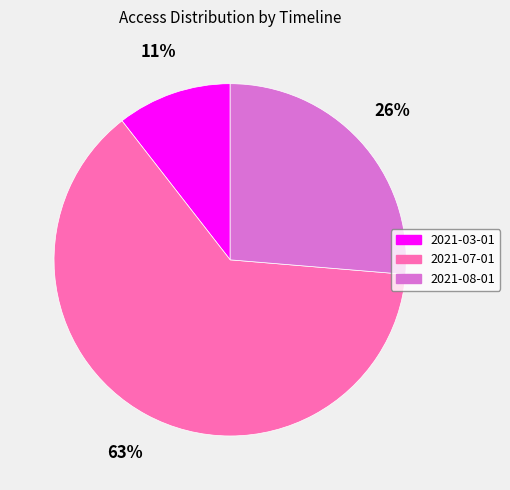

Which category has the smallest portion of the pie?

2021-03-01